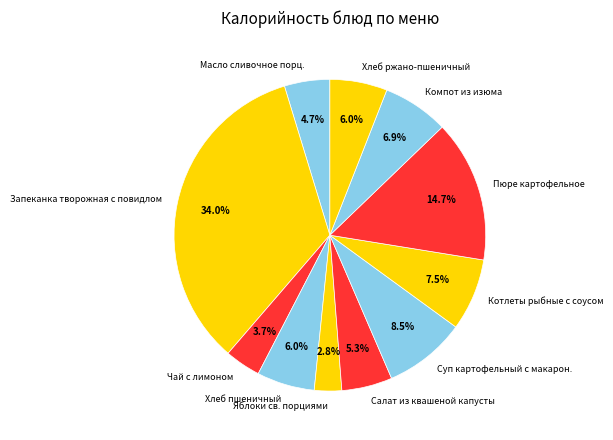

Approximately how many times larger is the value at Хлеб ржано-пшеничный compared to Котлеты рыбные с соусом?

0.8